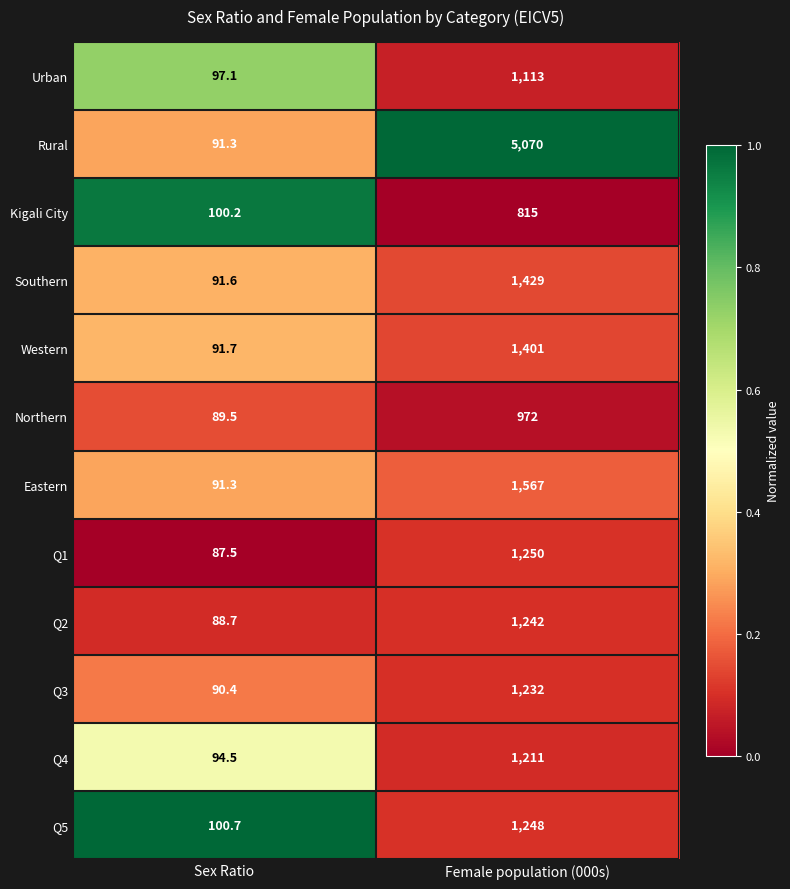

List the series in order of their peak value, highest first.

Rural, Eastern, Southern, Western, Q1, Q5, Q2, Q3, Q4, Urban, Northern, Kigali City